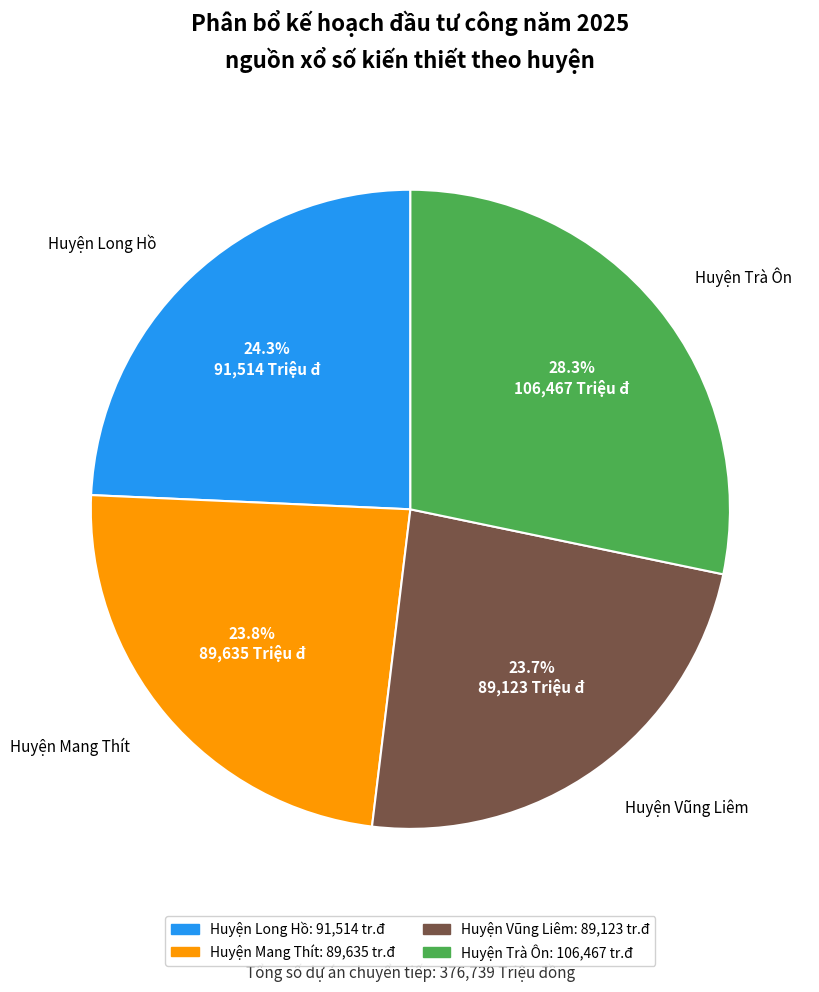

Does any single category account for the majority?

No